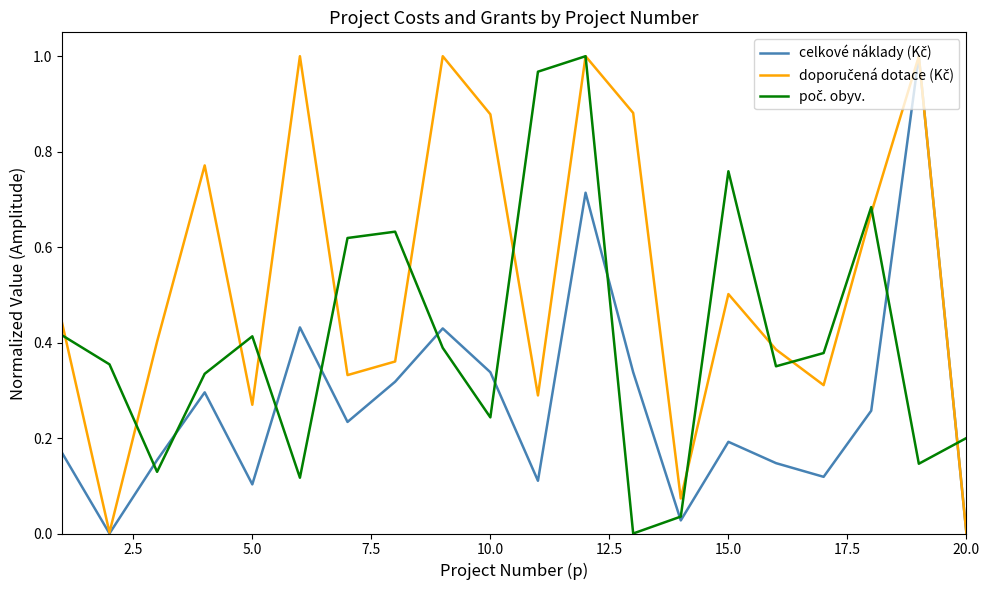

Is this an area chart (filled region under the line)?

No